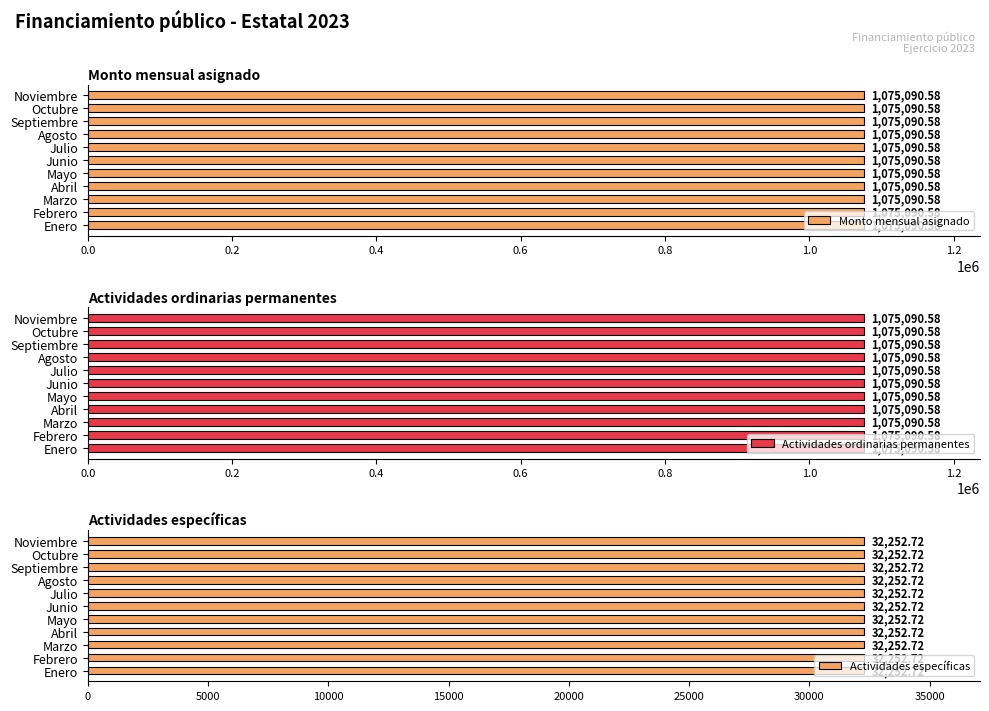

How many bars are there in each group?

3